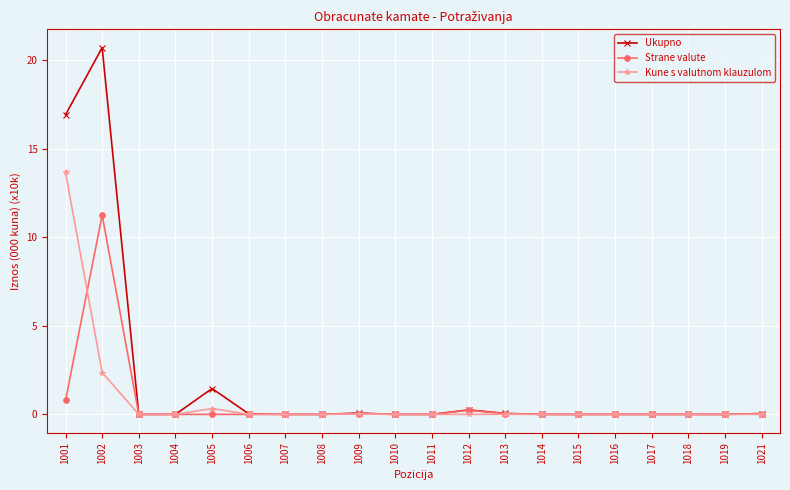

Does the chart display data point markers on the line(s)?

Yes